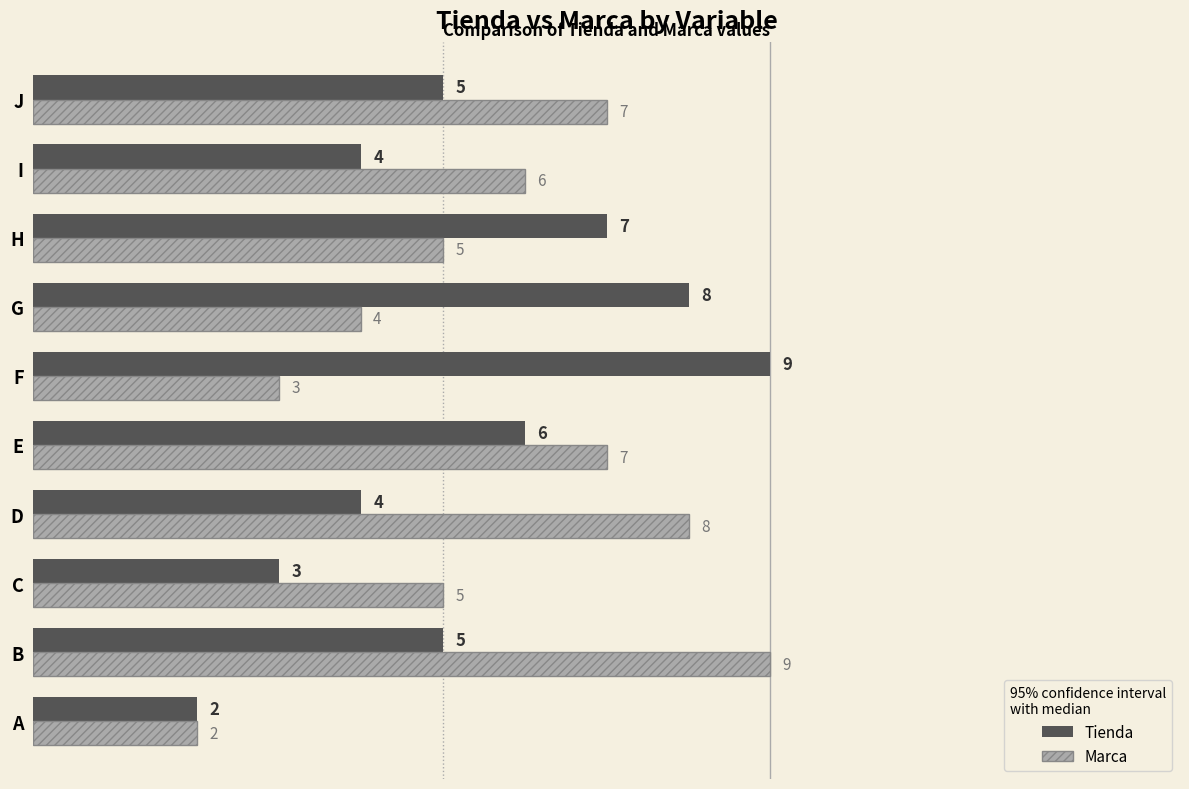

What is the average value of the Marca series?

6